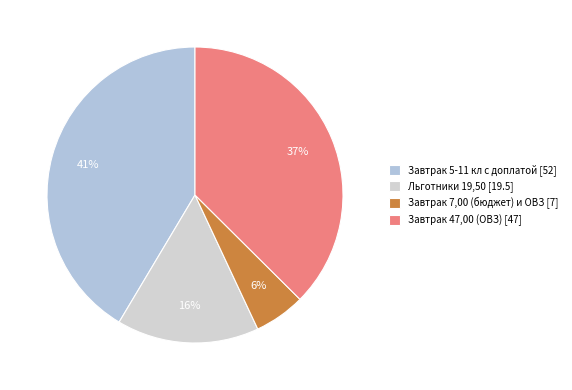

Is it true that Льготники 19,50 is 16% of the pie?

True